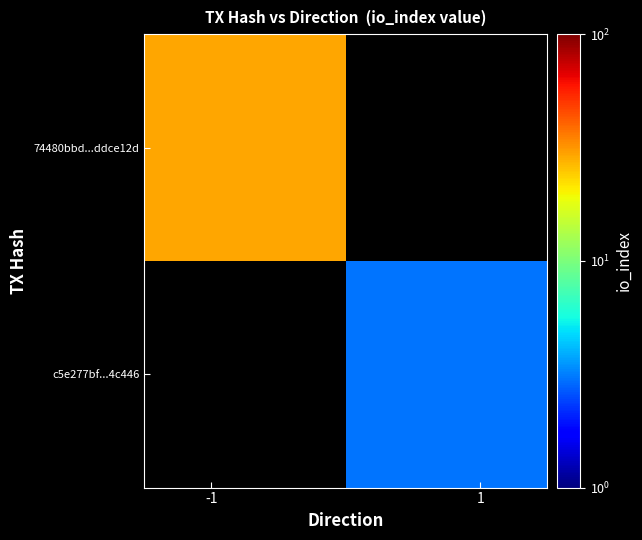

At how many categories does at least one series exceed 22?

1